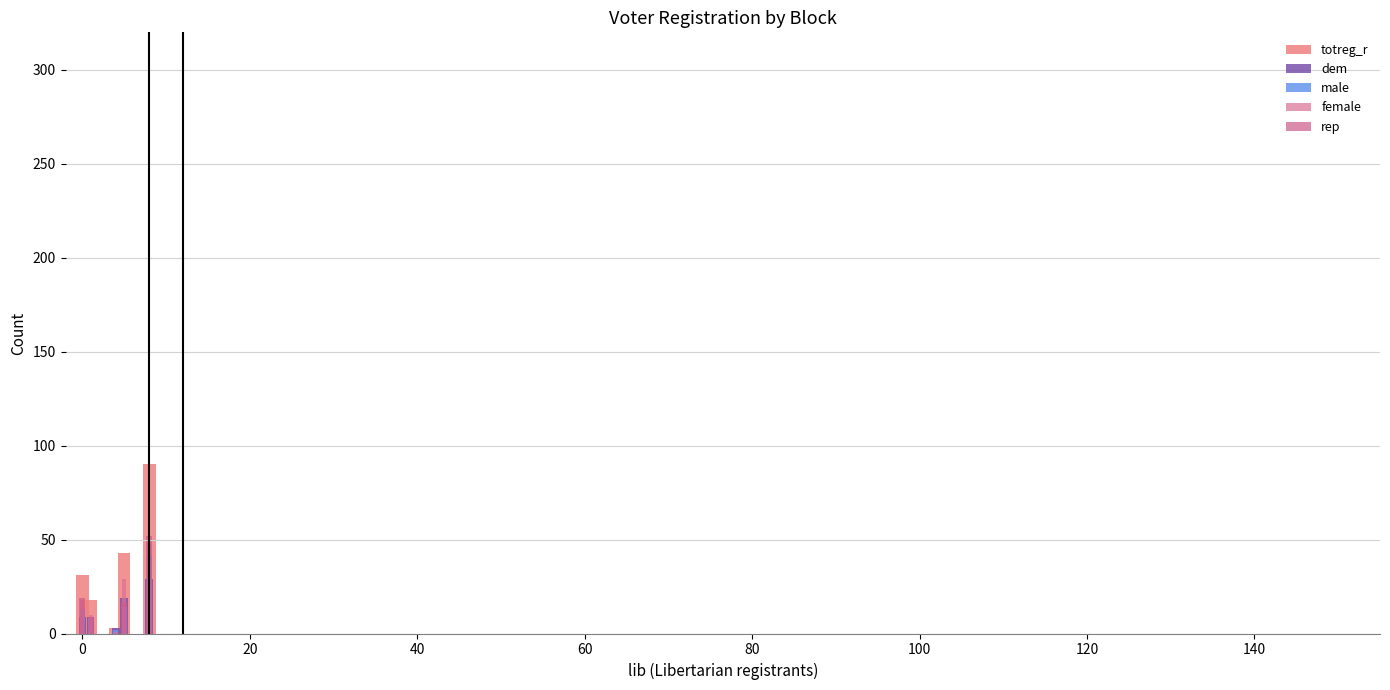

What is the minimum value for totreg_r?

3